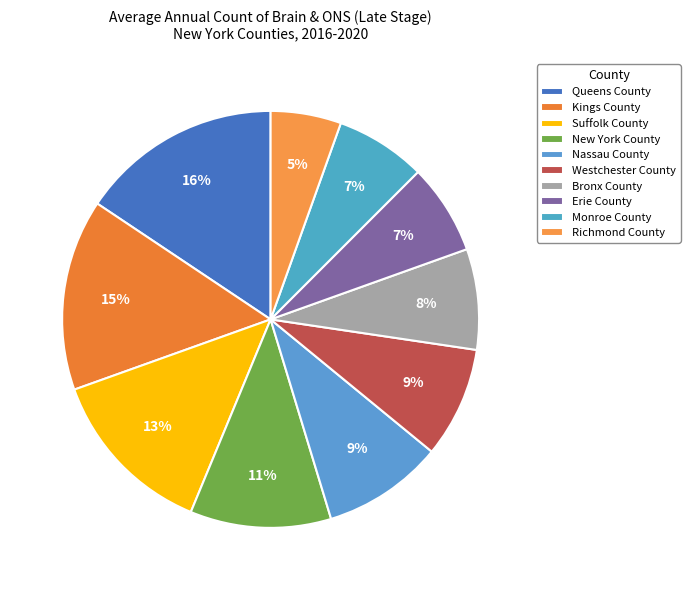

To the nearest percent, what percentage of the pie is Kings County?

15%